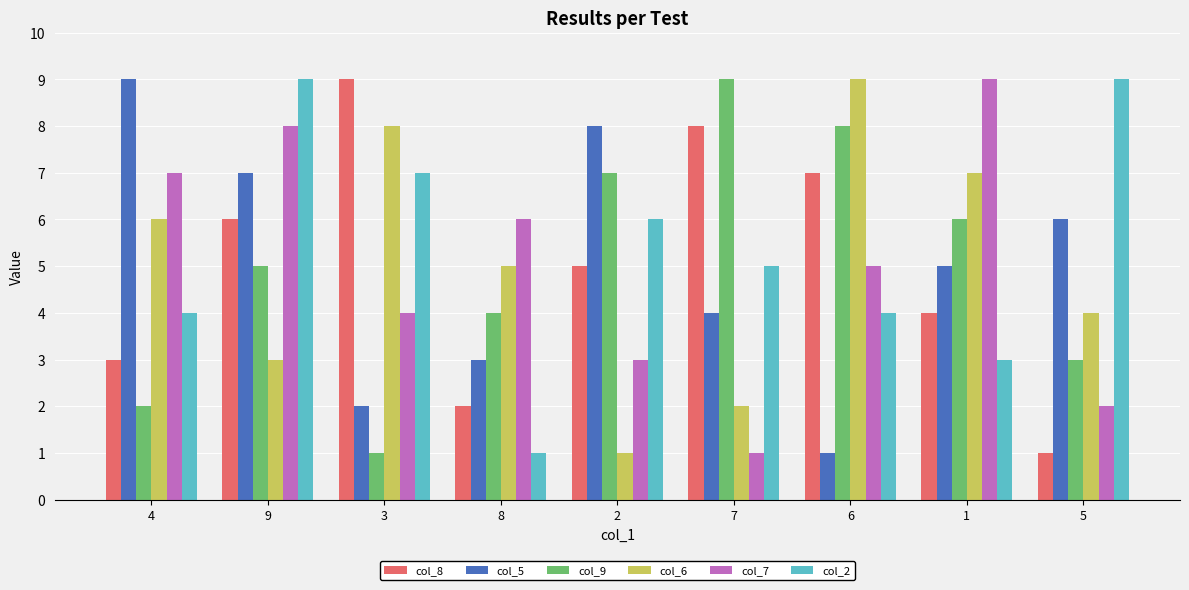

Reading left to right, extract all data points from this chart.

col_8: 3	6	9	2	5	8	7	4	1
col_5: 9	7	2	3	8	4	1	5	6
col_9: 2	5	1	4	7	9	8	6	3
col_6: 6	3	8	5	1	2	9	7	4
col_7: 7	8	4	6	3	1	5	9	2
col_2: 4	9	7	1	6	5	4	3	9